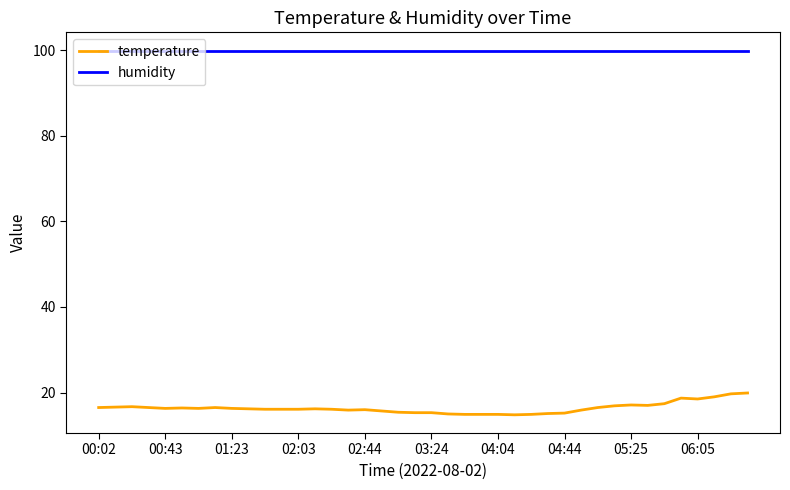

Rank the series by their average value, from lowest to highest.

temperature, humidity